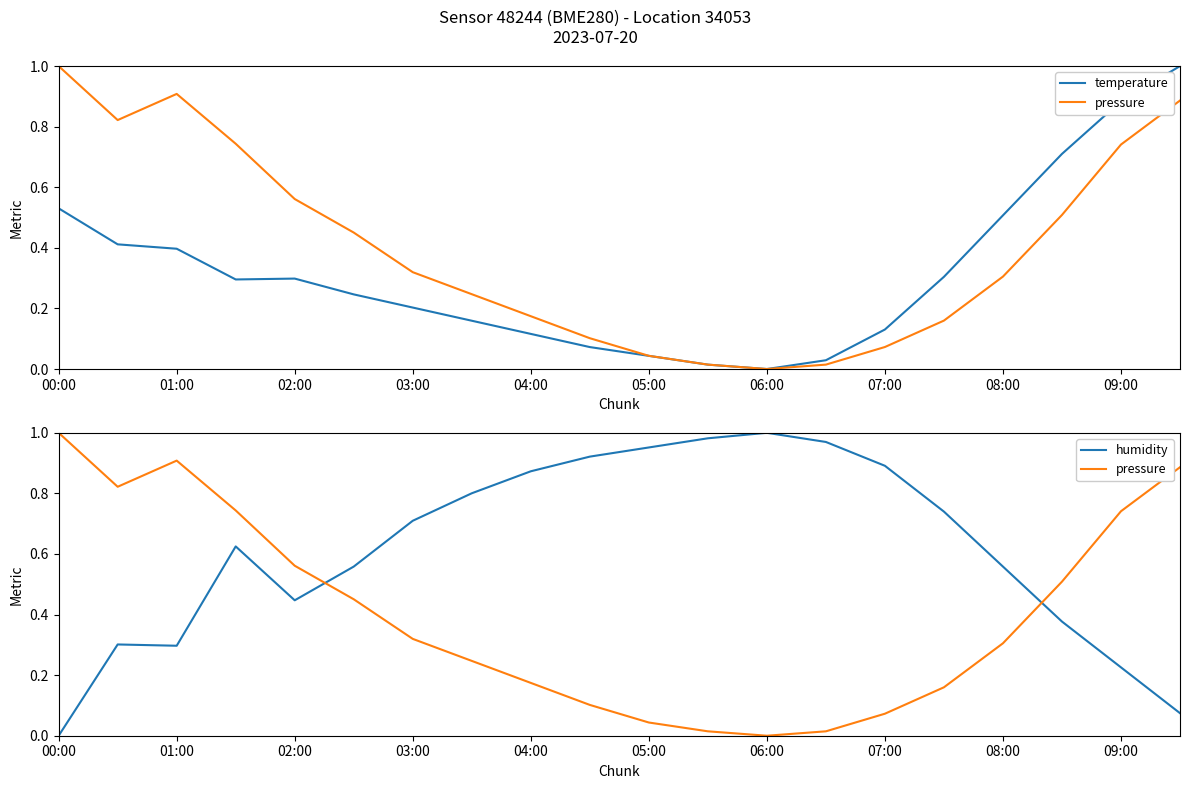

Reading left to right, what are all the values shown in this chart?

temperature: 0.5	0.4	0.4	0.3	0.3	0.2	0.2	0.2	0.1	0.1	0.0	0.0	0.0	0.0	0.1	0.3	0.5	0.7	0.9	1.0
pressure: 1.0	0.8	0.9	0.7	0.6	0.5	0.3	0.2	0.2	0.1	0.0	0.0	0.0	0.0	0.1	0.2	0.3	0.5	0.7	0.9
humidity: 0.0	0.3	0.3	0.6	0.4	0.6	0.7	0.8	0.9	0.9	1.0	1.0	1.0	1.0	0.9	0.7	0.6	0.4	0.2	0.1